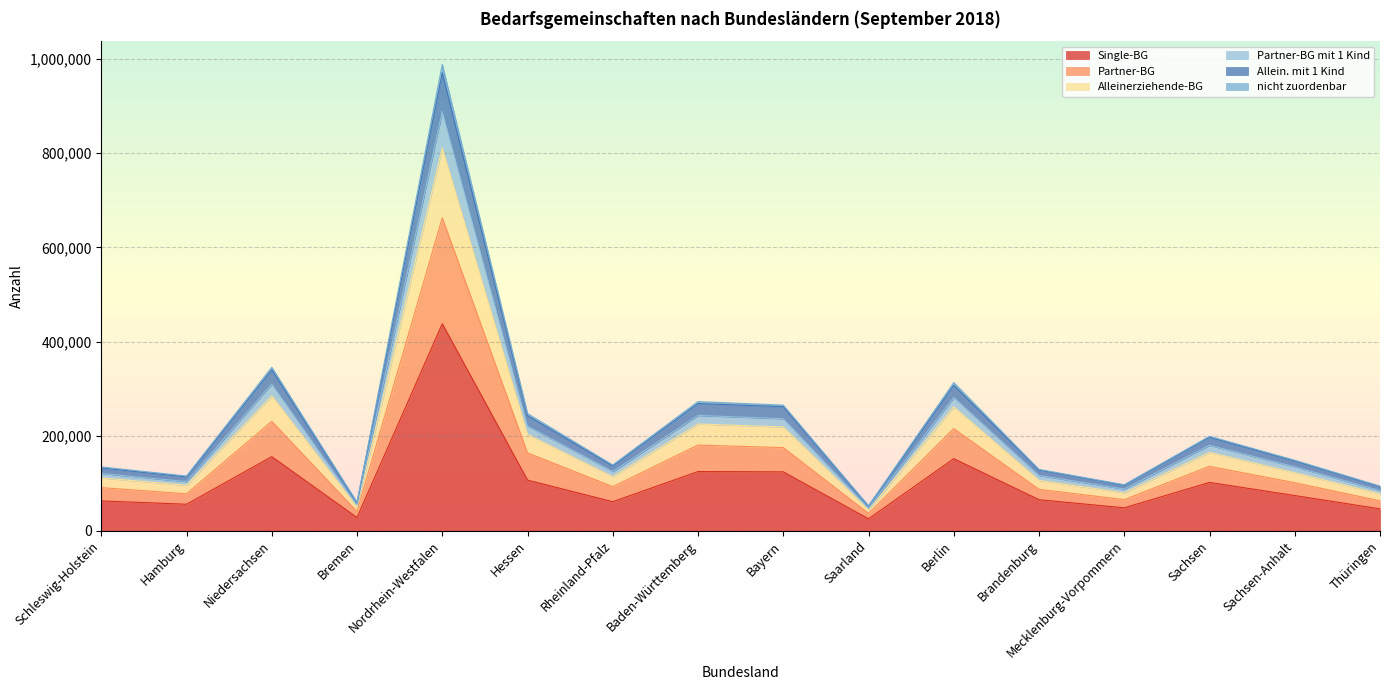

Is it true that Single-BG equals 125013 at Sachsen-Anhalt?

False